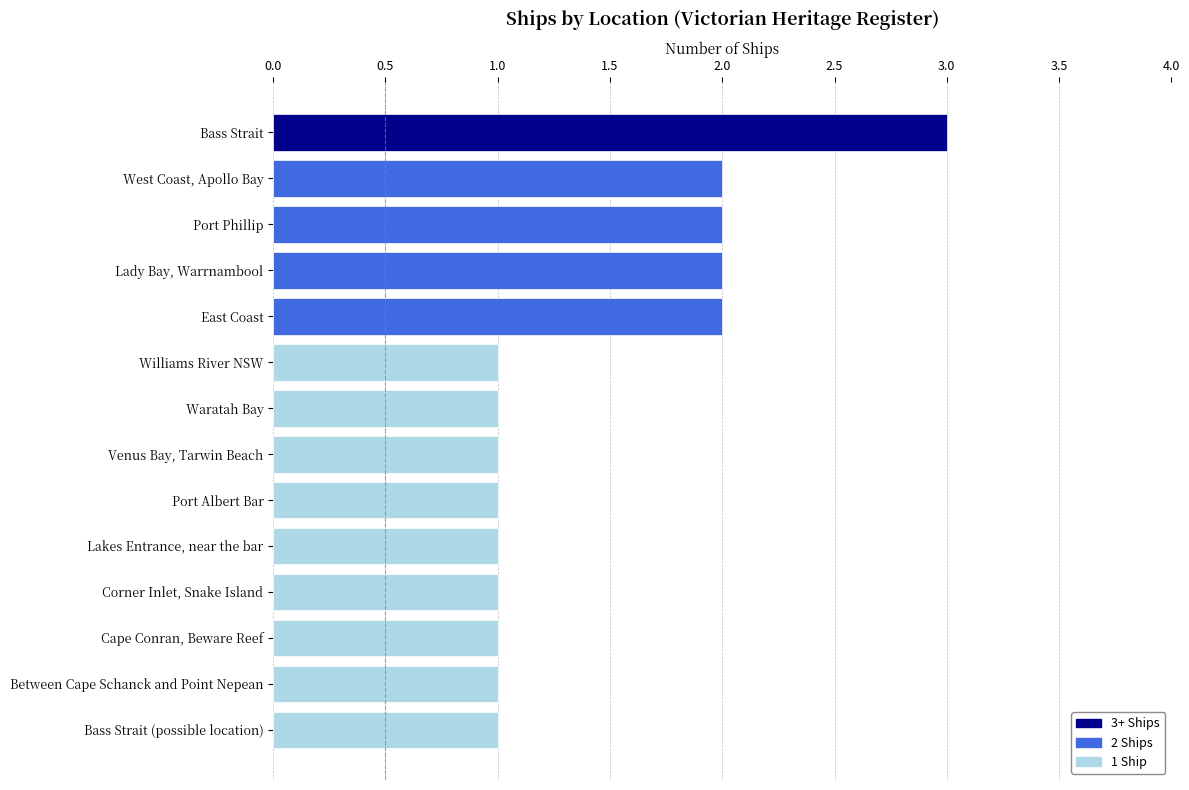

The value at Cape Conran, Beware Reef is 1. True or false?

True